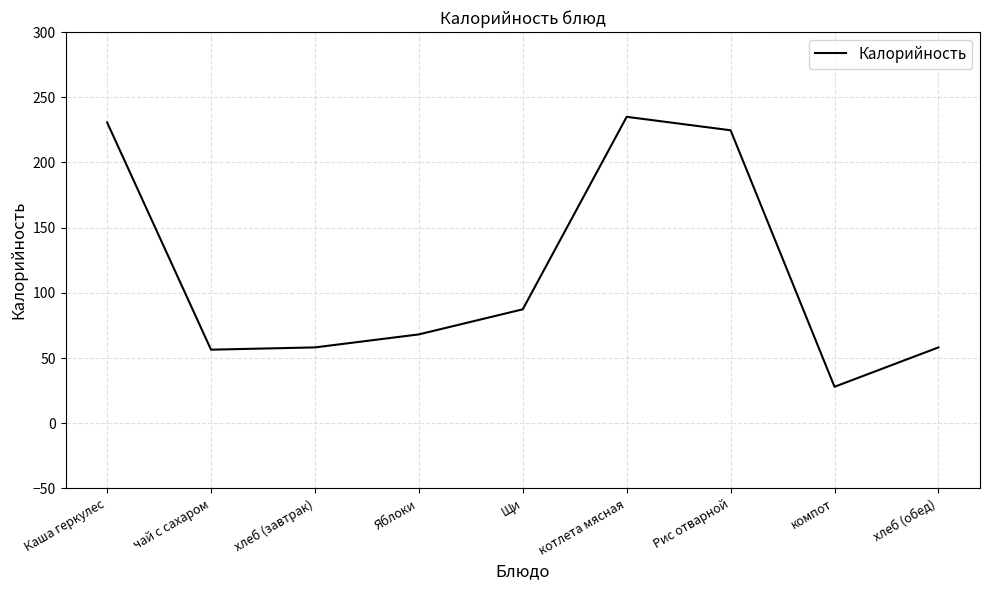

Reading left to right, transcribe all the data shown in this chart.

230.7	56.4	58.2	68.2	87.4	235.0	224.7	28.0	58.2